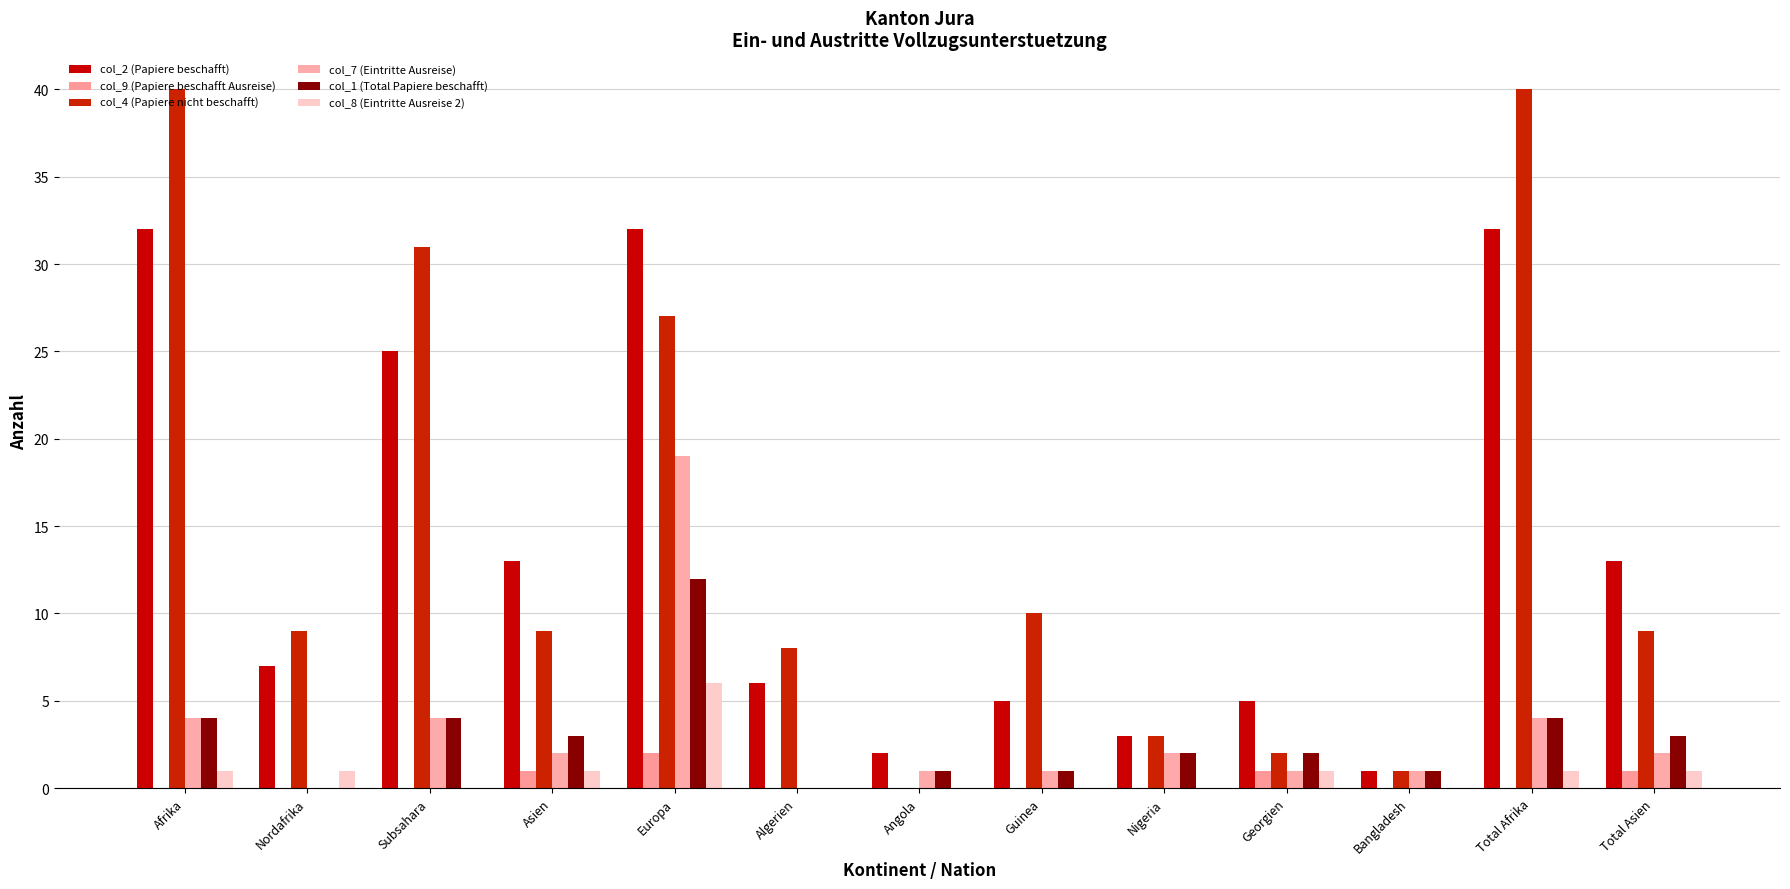

What is the lowest value of the col_2 (Papiere beschafft) series?

1